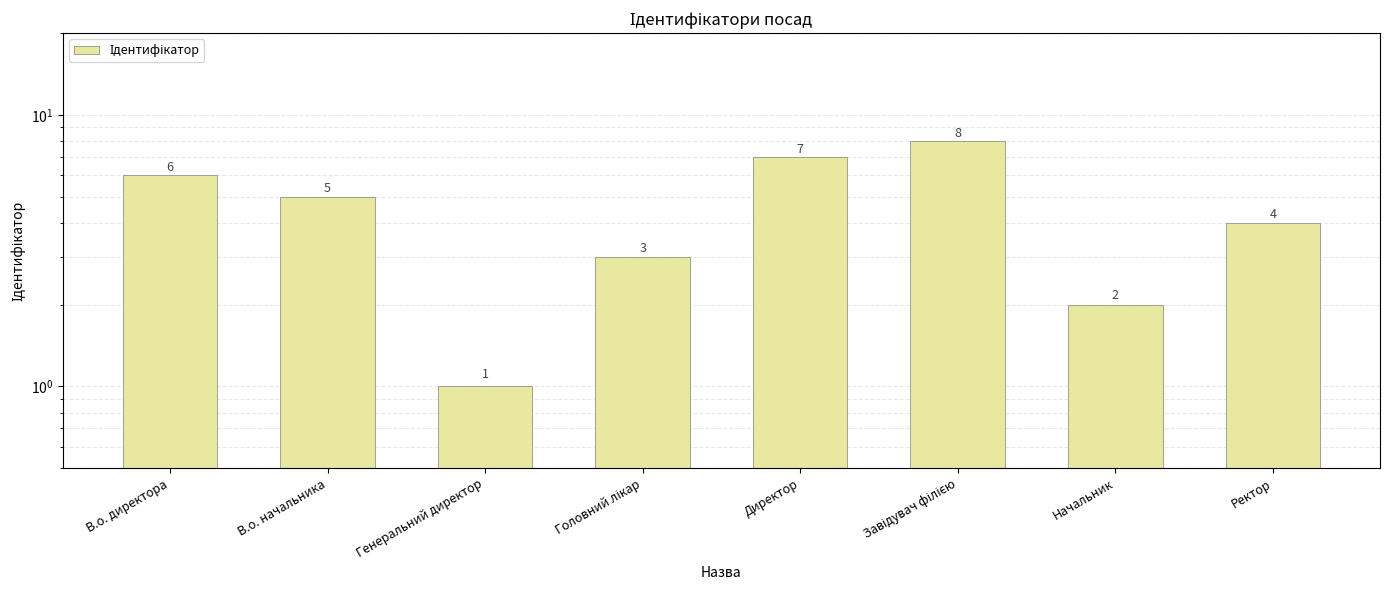

Reading left to right, transcribe all the data shown in this chart.

В.о. директора=6	В.о. начальника=5	Генеральний директор=1	Головний лікар=3	Директор=7	Завідувач філією=8	Начальник=2	Ректор=4